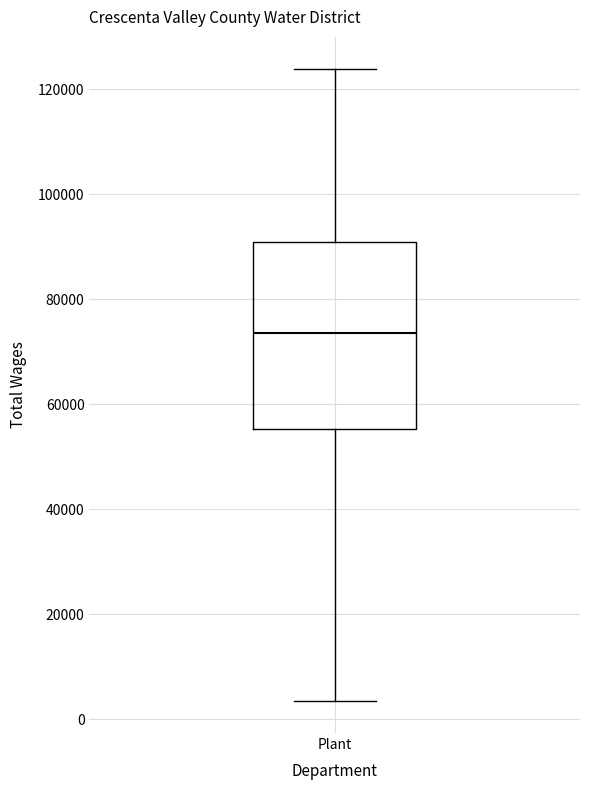

Read this box plot against the y-axis: the position of the median line, the range covered by the box, and the ends of both whiskers. The values are not printed on the chart, so give them approximately, as read against the axis.

median 74000, box 56000 to 90000, whiskers 4000 to 124000